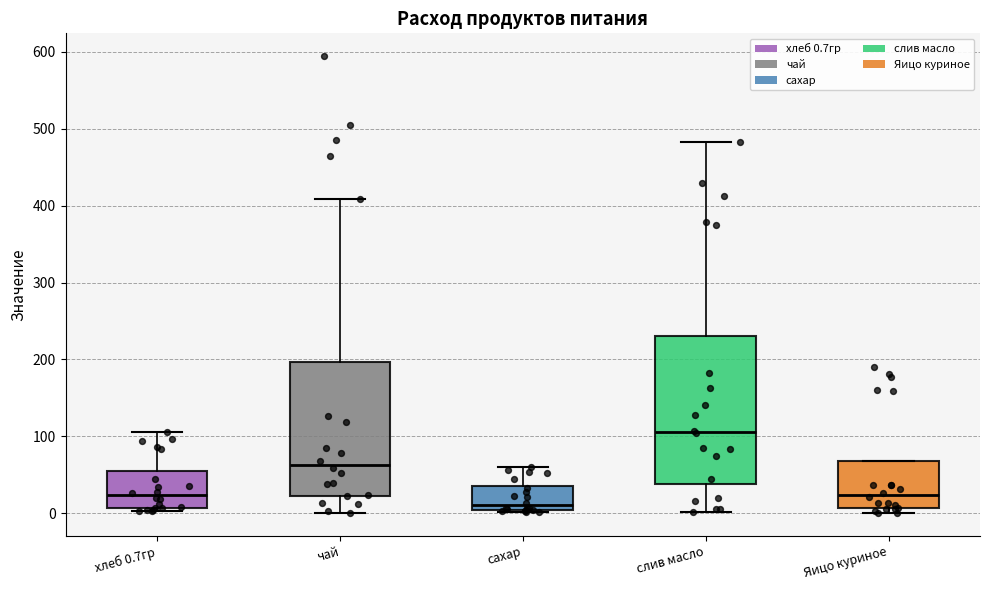

Reading left to right, read every box against the y-axis: the position of its median line, the range the box covers, and the ends of its whiskers. The values are not printed on the chart, so give them approximately, as read against the axis.

хлеб 0.7гр: median 20, box 10 to 50, whiskers 0 to 110
чай: median 60, box 20 to 200, whiskers 0 to 410
сахар: median 10, box 0 to 40, whiskers 0 to 60
слив масло: median 110, box 40 to 230, whiskers 0 to 480
Яицо куриное: median 20, box 10 to 70, whiskers 0 to 70